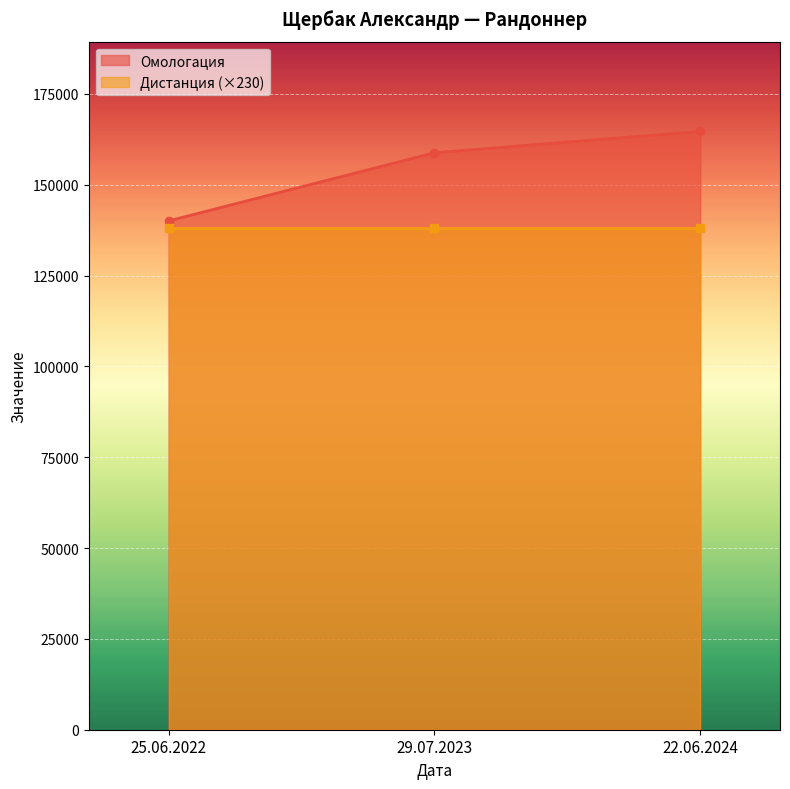

What is the change in value from 25.06.2022 to 22.06.2024?

+24640